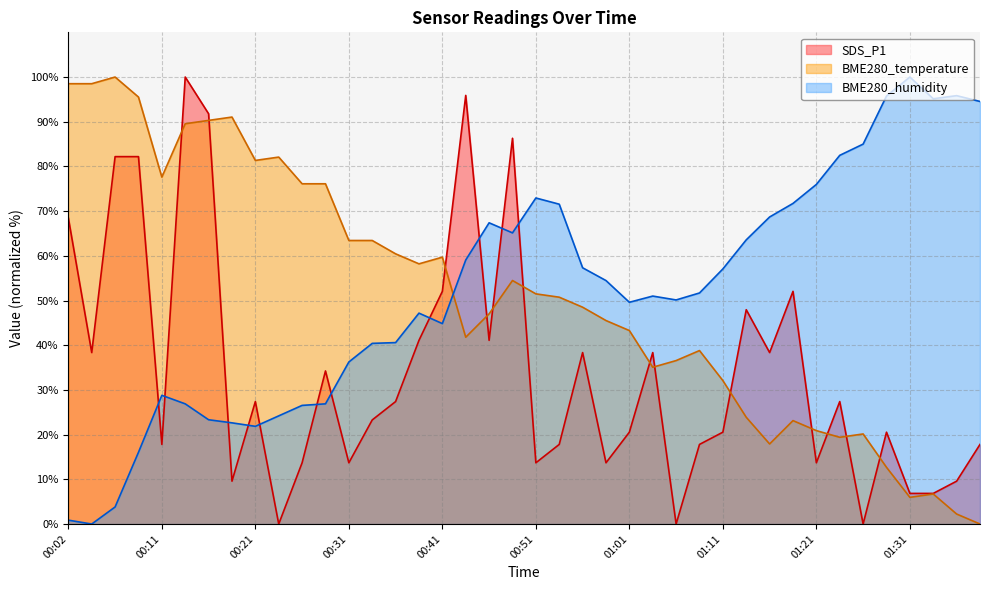

What position from the right is 01:31?

4